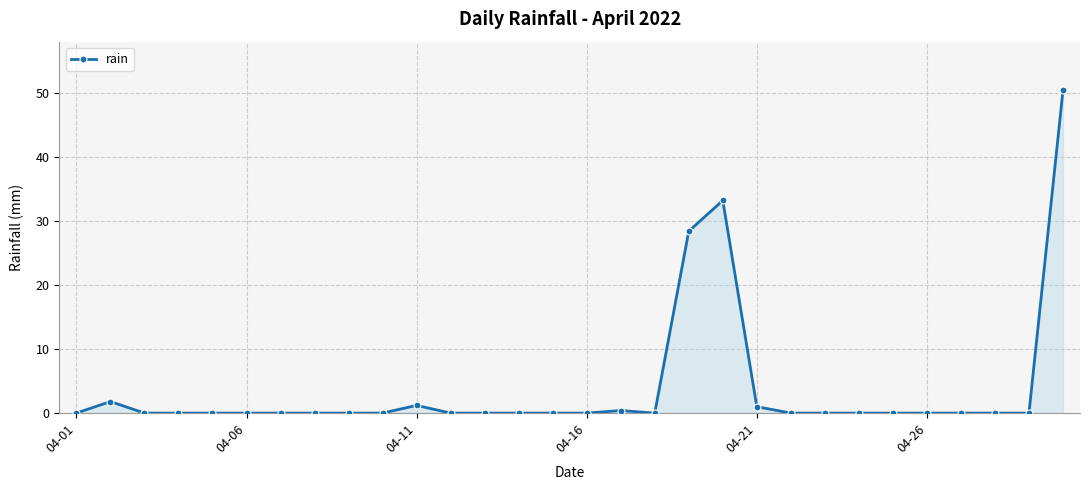

What is the average value?

3.9